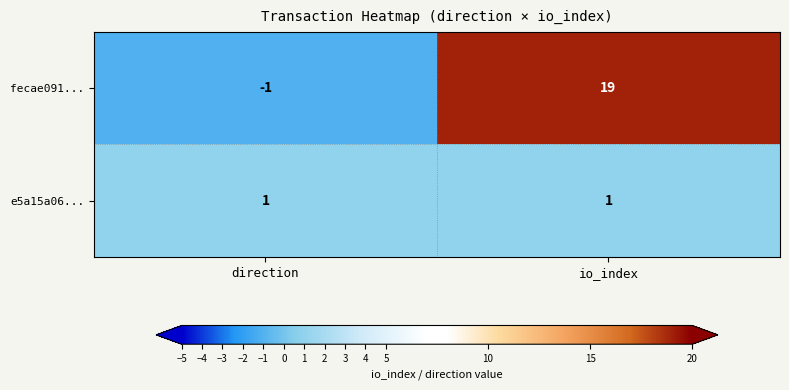

True or false: fecae091... has a value of -1 at direction.

True